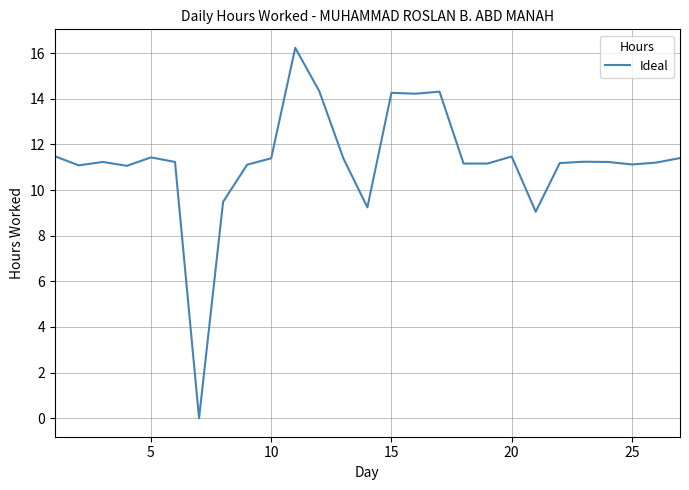

What is the difference between the maximum and minimum values?

16.2